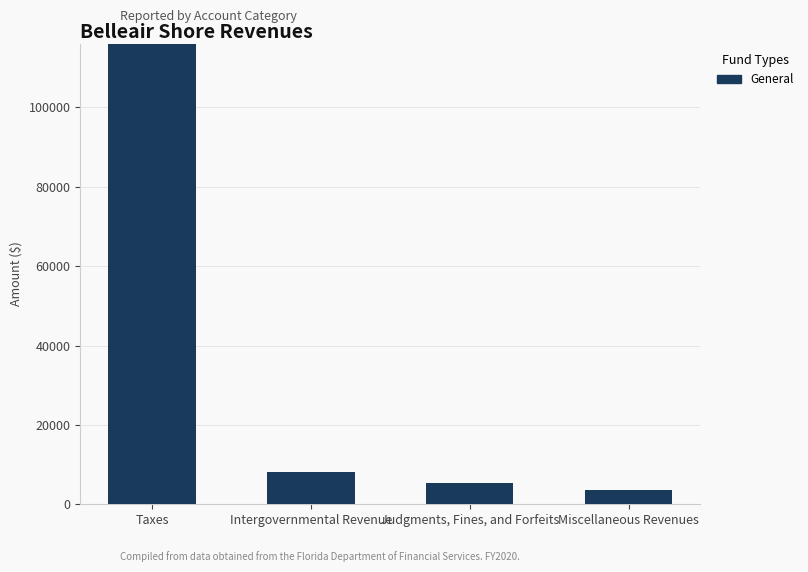

What is the change in value from Intergovernmental Revenue to Miscellaneous Revenues?

-4338